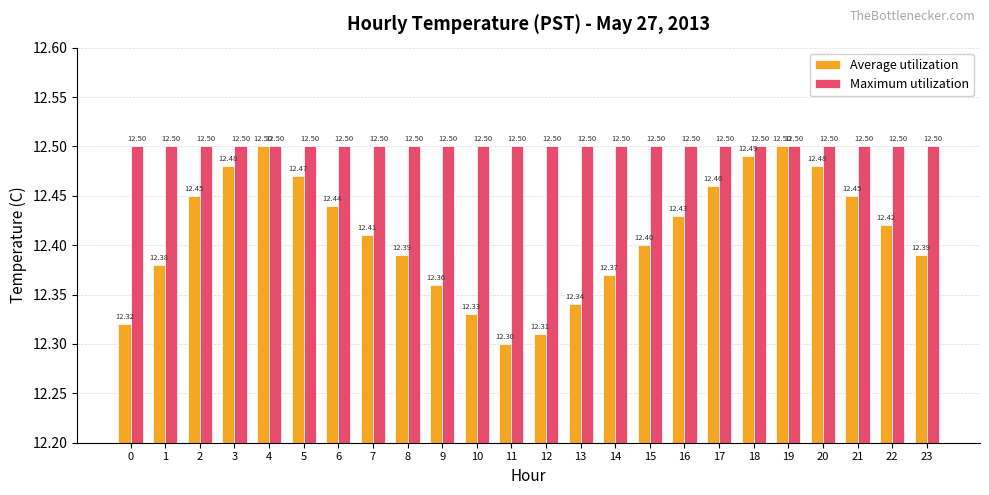

What is the value of the Maximum utilization bar at the 24th from the left?

12.5